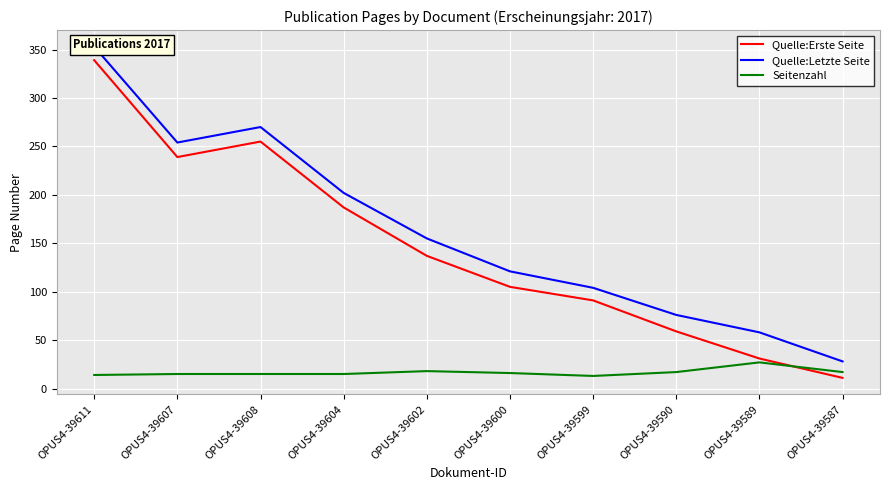

How many categories are shown in the chart?

10